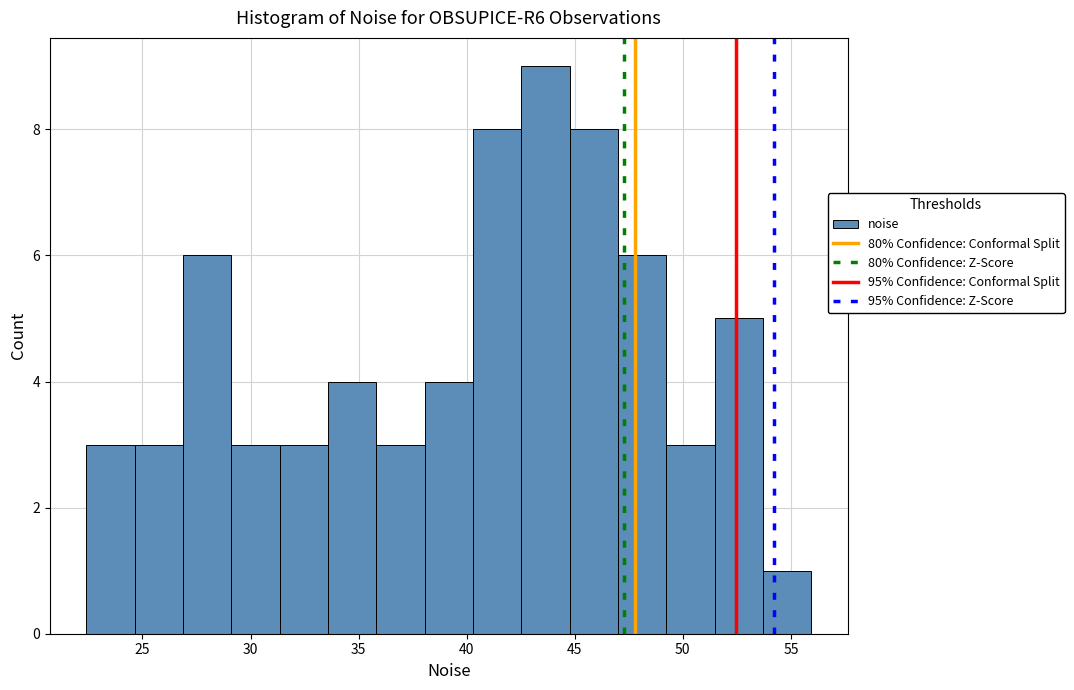

Reading left to right, transcribe this chart: for each bar, give the range it covers on the x-axis and its height. Neither the bar edges nor the heights are printed on the chart, so give them approximately, as read against the axes.

22.5 to 24.5: 3
24.5 to 27.0: 3
27.0 to 29.0: 6
29.0 to 31.5: 3
31.5 to 33.5: 3
33.5 to 36.0: 4
36.0 to 38.0: 3
38.0 to 40.5: 4
40.5 to 42.5: 8
42.5 to 45.0: 9
45.0 to 47.0: 8
47.0 to 49.0: 6
49.0 to 51.5: 3
51.5 to 53.5: 5
53.5 to 56.0: 1